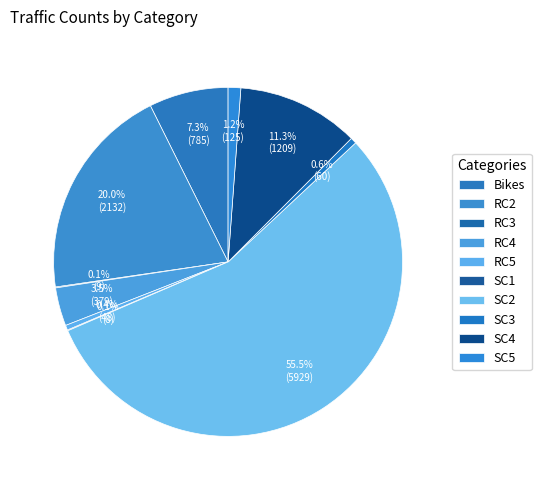

The SC1 slice represents 12% of the pie. True or false?

False